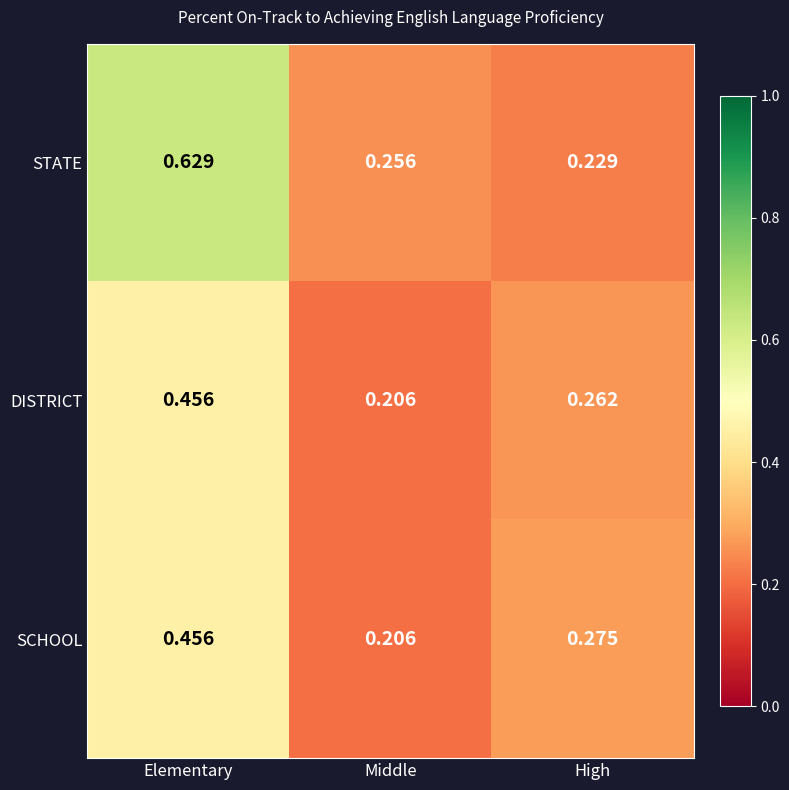

Which series changed the most between Elementary and Middle?

STATE